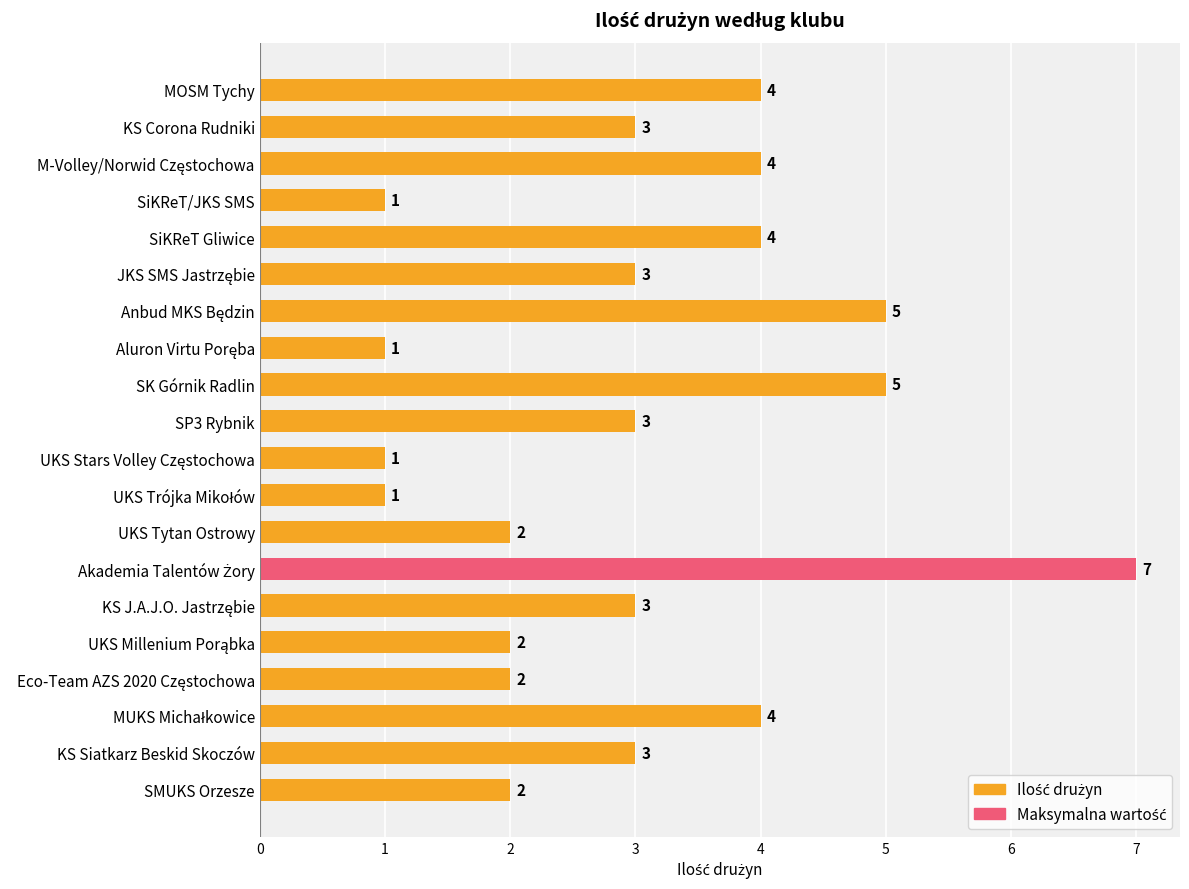

What is the sum of all values?

60